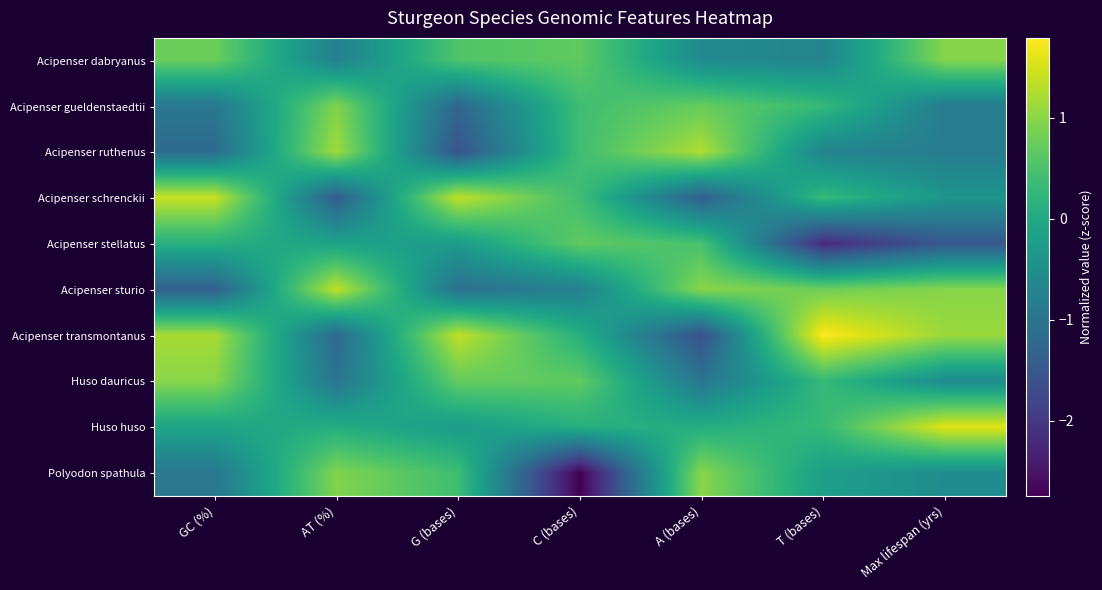

Reading left to right, what are all the values shown in this chart?

Acipenser dabryanus: GC (%)=0.8	AT (%)=-0.8	G (bases)=0.6	C (bases)=0.7	A (bases)=-0.6	T (bases)=-0.7	Max lifespan (yrs)=1.0
Acipenser gueldenstaedtii: GC (%)=-0.9	AT (%)=0.9	G (bases)=-1.2	C (bases)=0.4	A (bases)=0.7	T (bases)=0.3	Max lifespan (yrs)=-0.8
Acipenser ruthenus: GC (%)=-1.2	AT (%)=1.2	G (bases)=-1.6	C (bases)=0.4	A (bases)=1.3	T (bases)=-0.7	Max lifespan (yrs)=-0.8
Acipenser schrenckii: GC (%)=1.4	AT (%)=-1.4	G (bases)=1.4	C (bases)=0.4	A (bases)=-1.4	T (bases)=0.3	Max lifespan (yrs)=-0.4
Acipenser stellatus: GC (%)=0.1	AT (%)=-0.1	G (bases)=-0.3	C (bases)=0.7	A (bases)=0.5	T (bases)=-2.2	Max lifespan (yrs)=-1.5
Acipenser sturio: GC (%)=-1.4	AT (%)=1.4	G (bases)=-1.1	C (bases)=-0.7	A (bases)=1.0	T (bases)=0.8	Max lifespan (yrs)=1.0
Acipenser transmontanus: GC (%)=1.2	AT (%)=-1.2	G (bases)=1.4	C (bases)=0.1	A (bases)=-1.6	T (bases)=1.8	Max lifespan (yrs)=1.1
Huso dauricus: GC (%)=1.0	AT (%)=-1.0	G (bases)=0.7	C (bases)=0.7	A (bases)=-1.0	T (bases)=0.3	Max lifespan (yrs)=-0.5
Huso huso: GC (%)=-0.1	AT (%)=0.1	G (bases)=-0.3	C (bases)=0.1	A (bases)=0.1	T (bases)=0.3	Max lifespan (yrs)=1.6
Polyodon spathula: GC (%)=-0.9	AT (%)=0.9	G (bases)=0.4	C (bases)=-2.7	A (bases)=1.0	T (bases)=-0.2	Max lifespan (yrs)=-0.5